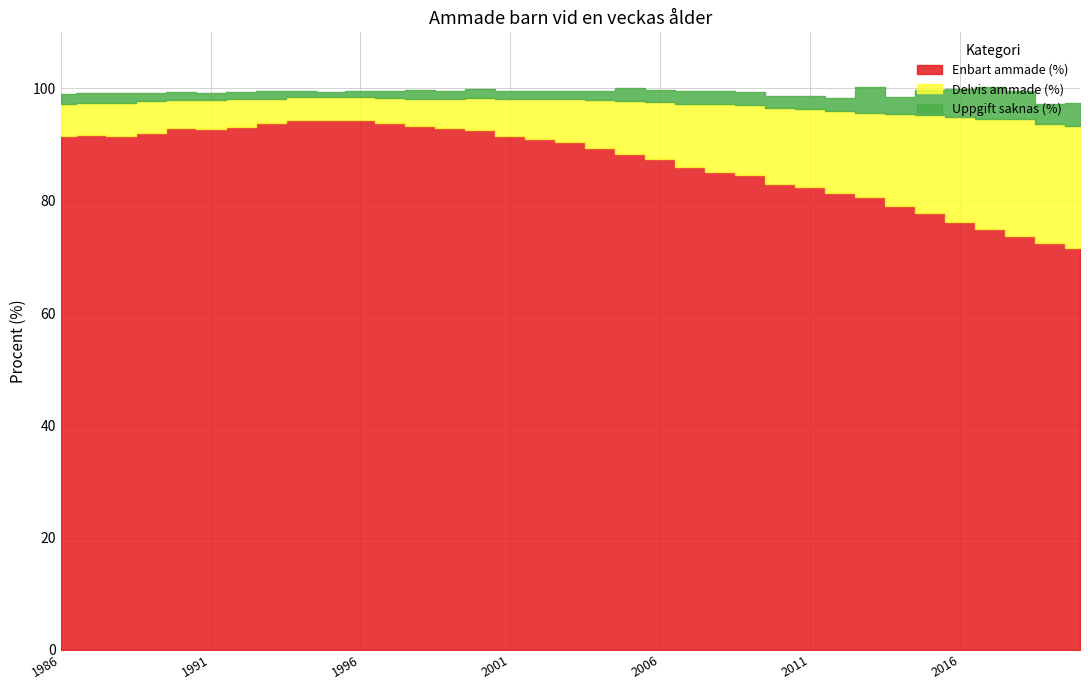

Reading left to right, extract all data points from this chart.

Enbart ammade (%): 1986=91.6	1987=91.8	1988=91.6	1989=92.1	1990=93.0	1991=92.7	1992=93.2	1993=93.9	1994=94.4	1995=94.4	1996=94.3	1997=93.8	1998=93.4	1999=93.0	2000=92.6	2001=91.5	2002=91.0	2003=90.4	2004=89.4	2005=88.4	2006=87.5	2007=86.0	2008=85.1	2009=84.5	2010=82.9	2011=82.5	2012=81.4	2013=80.7	2014=79.1	2015=77.8	2016=76.2	2017=75.0	2018=73.7	2019=72.5	2020=71.6
Delvis ammade (%): 1986=5.6	1987=5.7	1988=5.9	1989=5.7	1990=4.9	1991=5.2	1992=4.9	1993=4.3	1994=4.0	1995=4.0	1996=4.1	1997=4.5	1998=4.8	1999=5.1	2000=5.7	2001=6.6	2002=7.1	2003=7.7	2004=8.6	2005=9.3	2006=10.1	2007=11.3	2008=12.1	2009=12.5	2010=13.6	2011=13.8	2012=14.5	2013=14.9	2014=16.4	2015=17.4	2016=18.8	2017=19.6	2018=20.8	2019=21.2	2020=21.8
Uppgift saknas (%): 1986=1.9	1987=1.7	1988=1.7	1989=1.4	1990=1.5	1991=1.3	1992=1.2	1993=1.3	1994=1.2	1995=1.0	1996=1.2	1997=1.3	1998=1.6	1999=1.4	2000=1.6	2001=1.5	2002=1.5	2003=1.5	2004=1.6	2005=2.3	2006=2.2	2007=2.3	2008=2.4	2009=2.3	2010=2.1	2011=2.3	2012=2.4	2013=4.6	2014=2.9	2015=4.5	2016=4.9	2017=5.6	2018=5.0	2019=3.6	2020=4.0